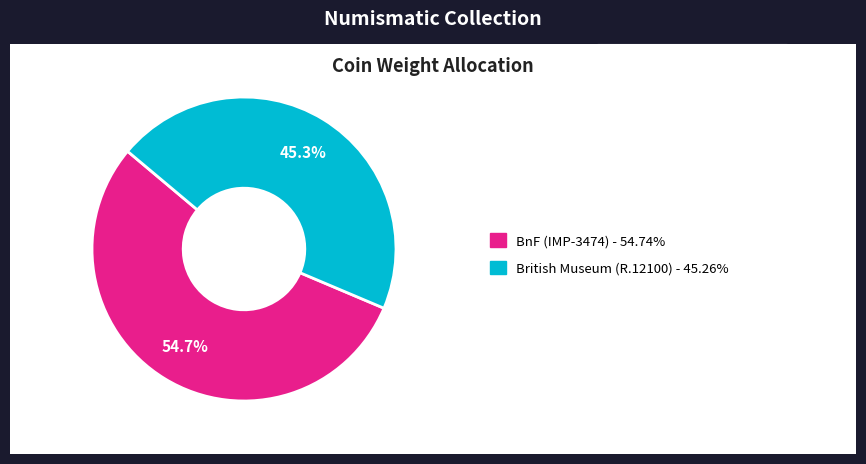

Is there any slice that represents more than half of the pie?

Yes